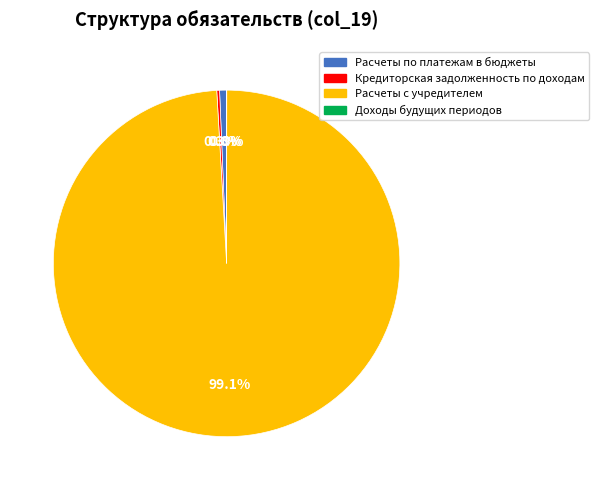

To the nearest percent, what percentage of the pie is Расчеты с учредителем?

99%